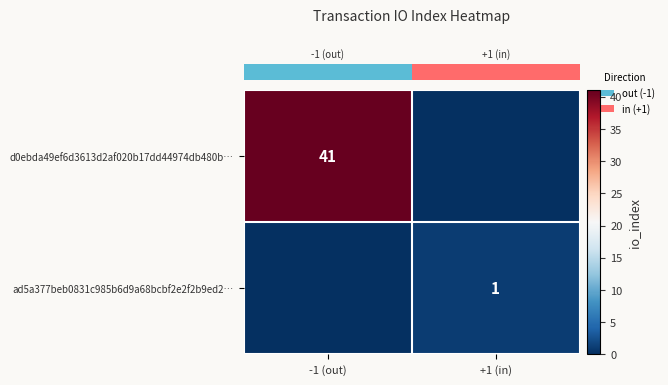

At how many categories does at least one series exceed 1?

1